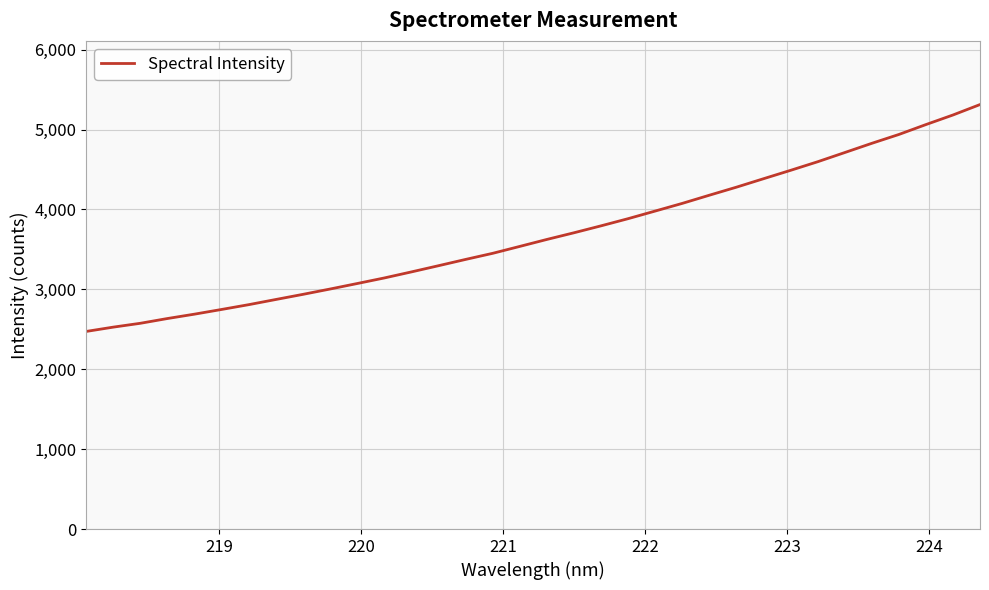

What is the difference between the maximum and minimum values?

2840.0